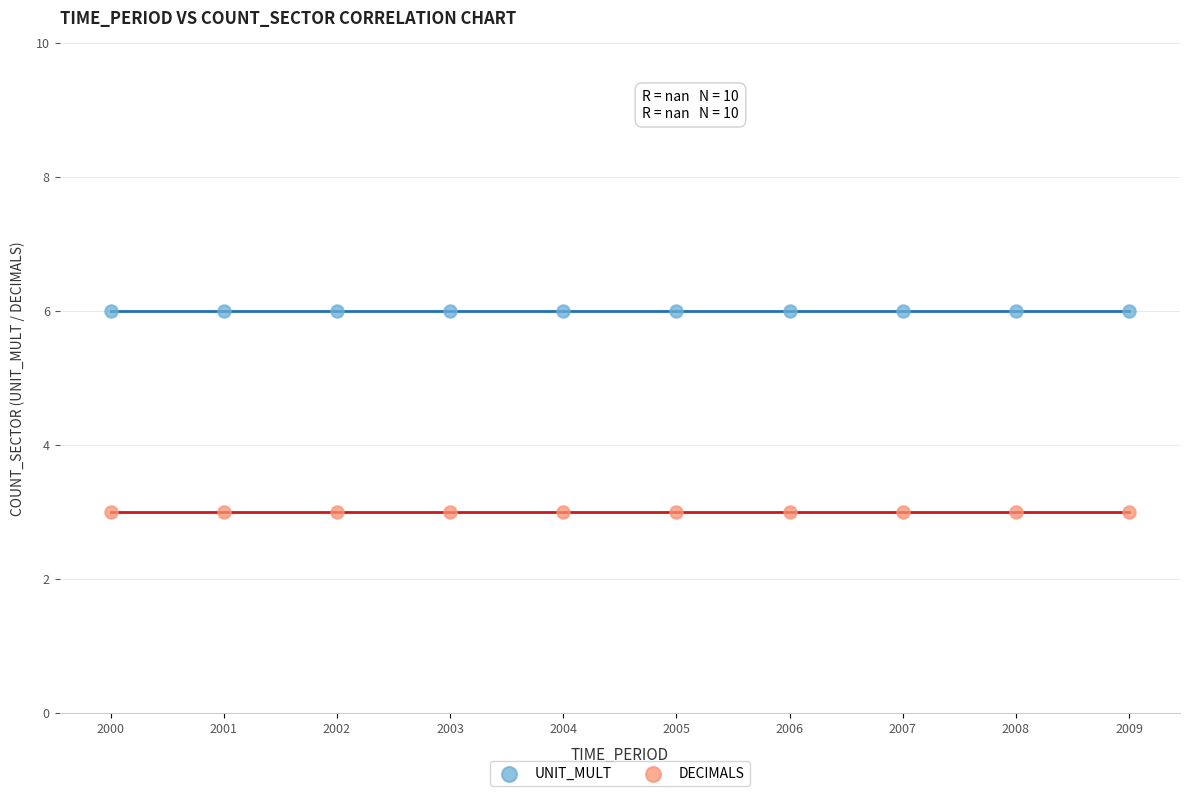

What are all the series names shown in the legend?

UNIT_MULT, DECIMALS